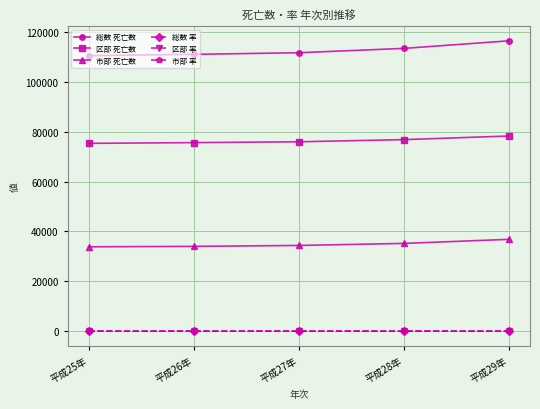

What position from the left is 平成27年?

3